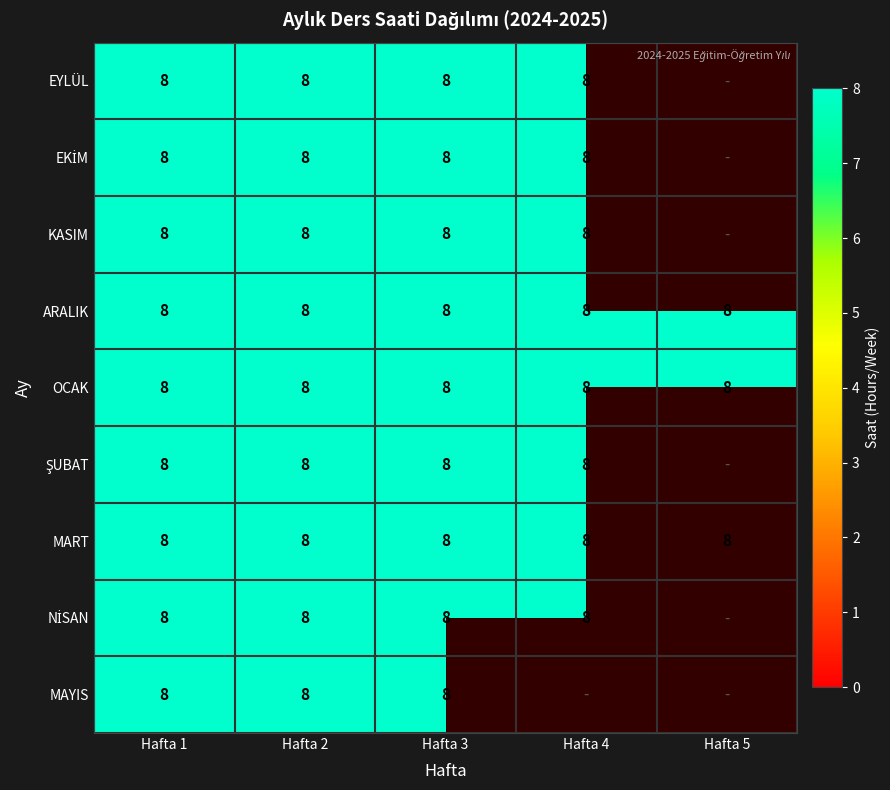

What is the maximum value shown in the chart?

8